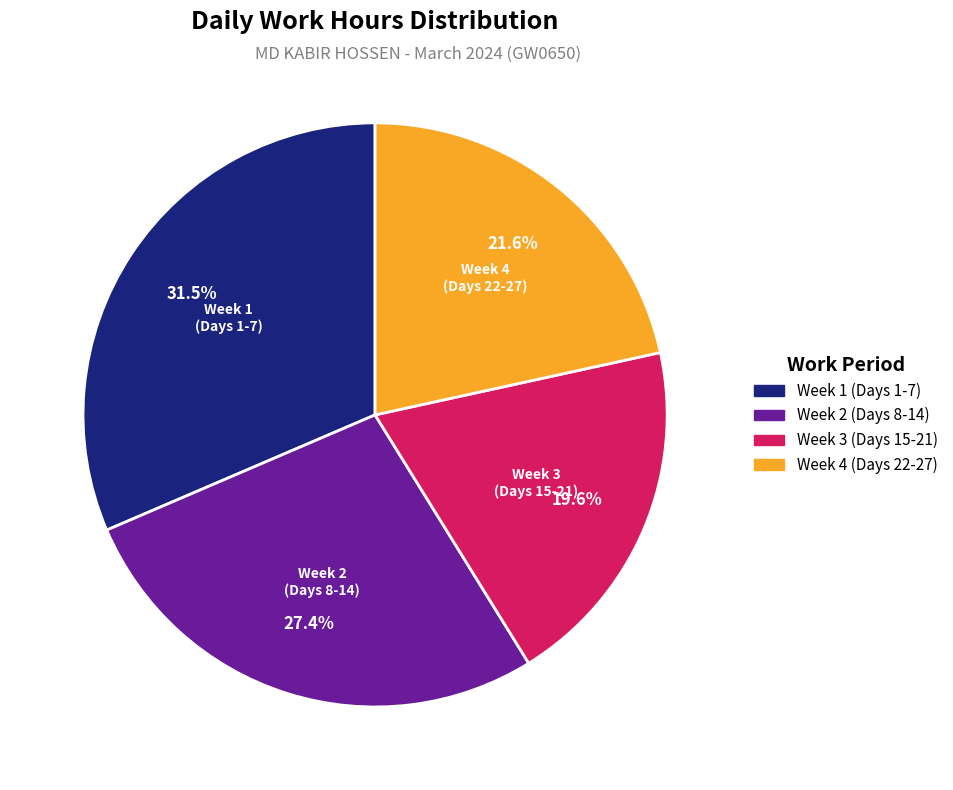

Which slice is the largest?

Week 1 (Days 1-7)